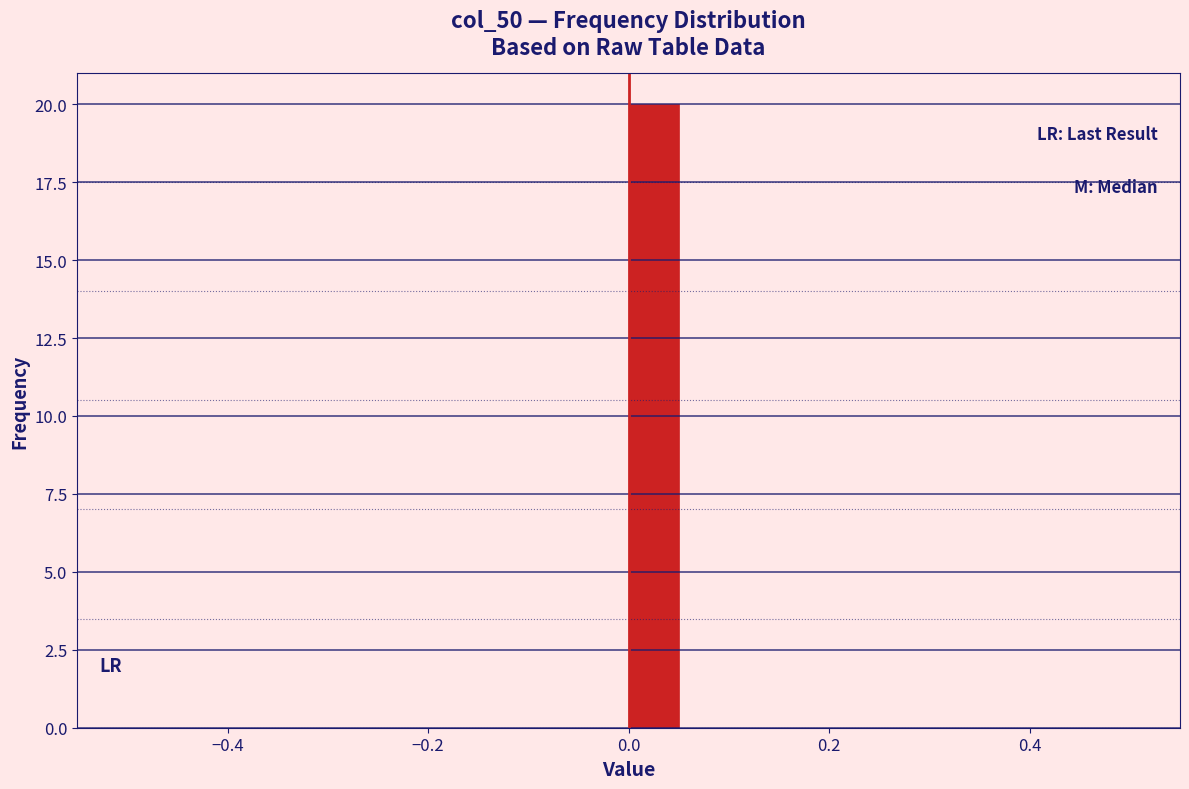

Around what value on the x-axis is the tallest bar? Give the approximate position of its centre, as read against the axis.

0.02